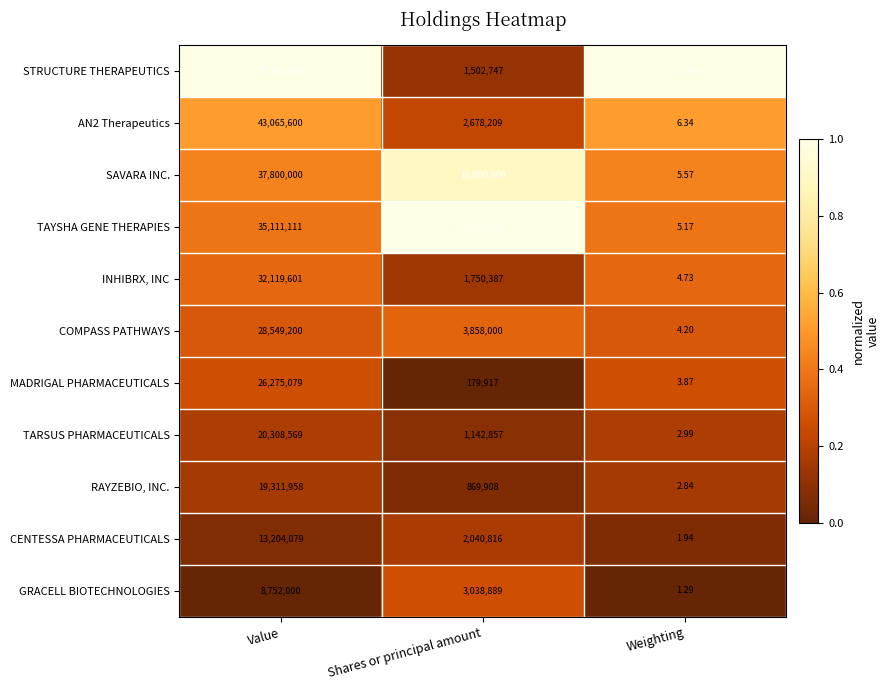

Which category has the lowest value in the AN2 Therapeutics series?

Weighting